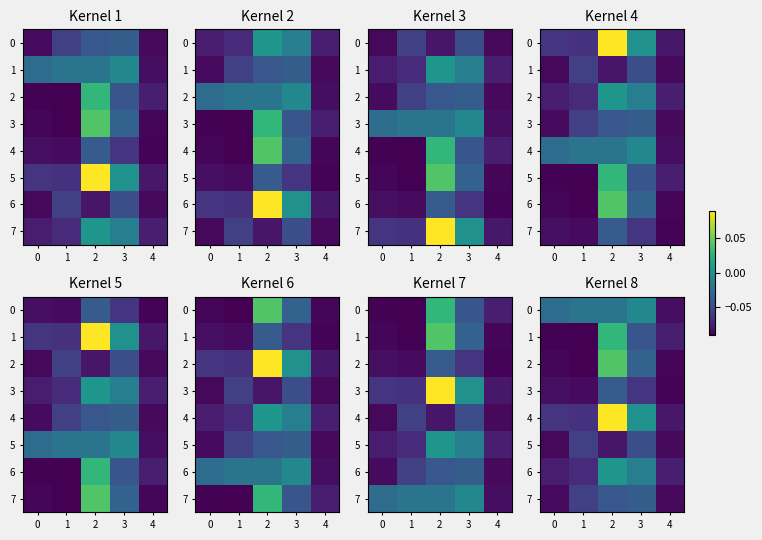

Rank the series by their maximum value, from lowest to highest.

5, 3, 7, 0, 6, 1, 2, 4